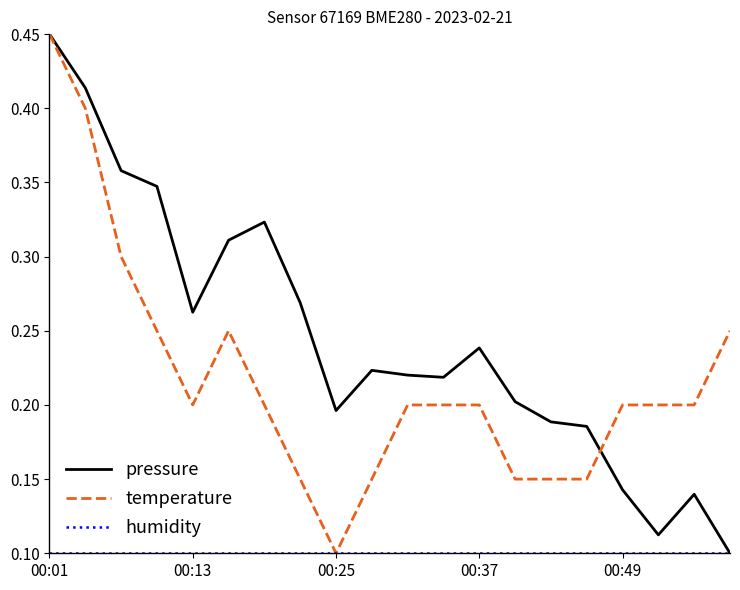

Does the chart display data point markers on the line(s)?

No